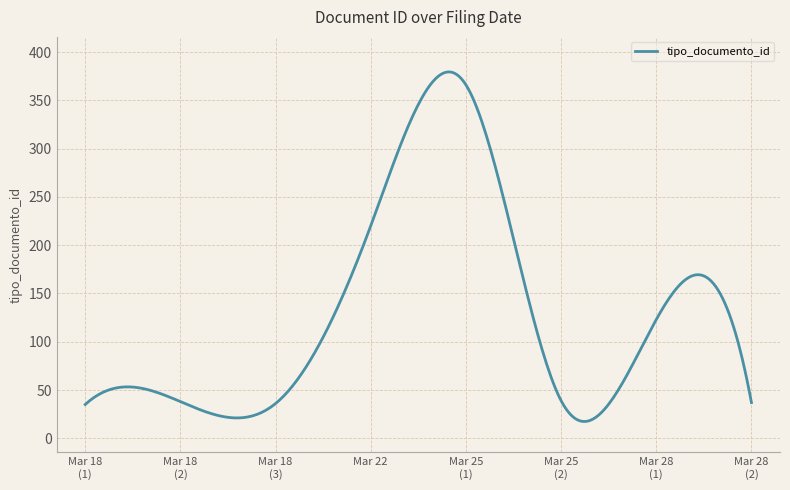

Does the chart display data point markers on the line(s)?

No